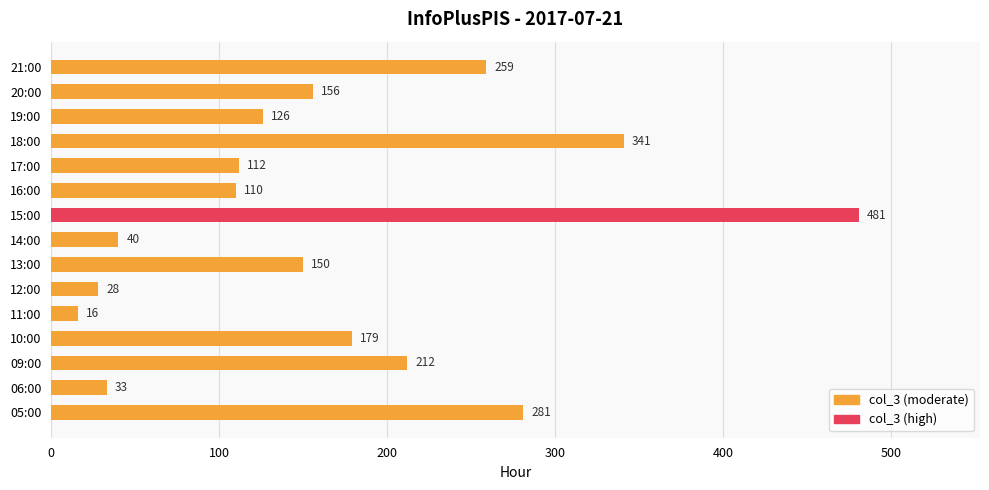

The chart shows a value of 341 at 18:00. True or false?

True